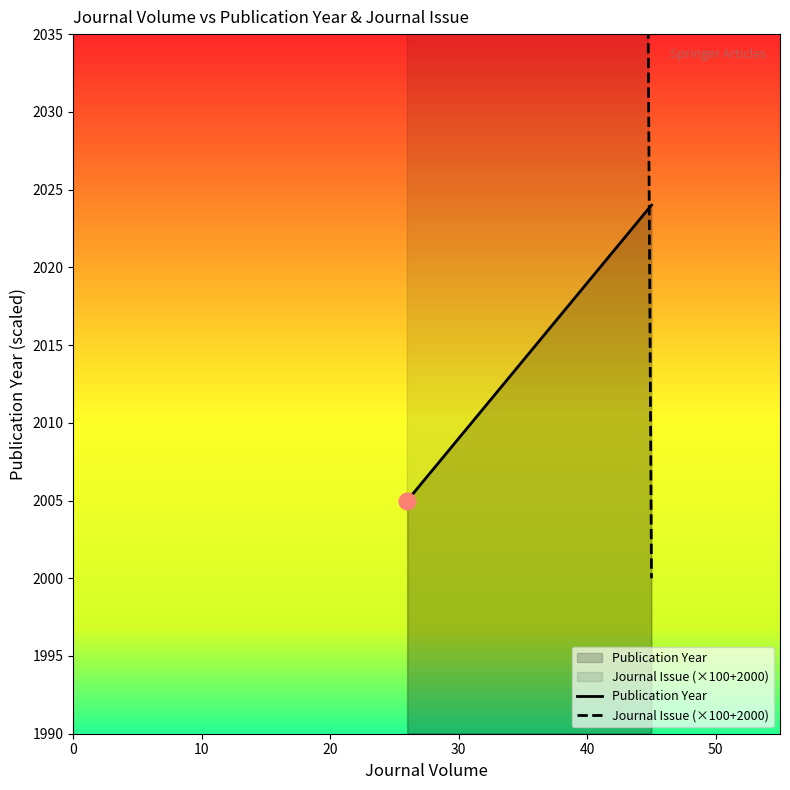

How many lines are shown in the chart?

2